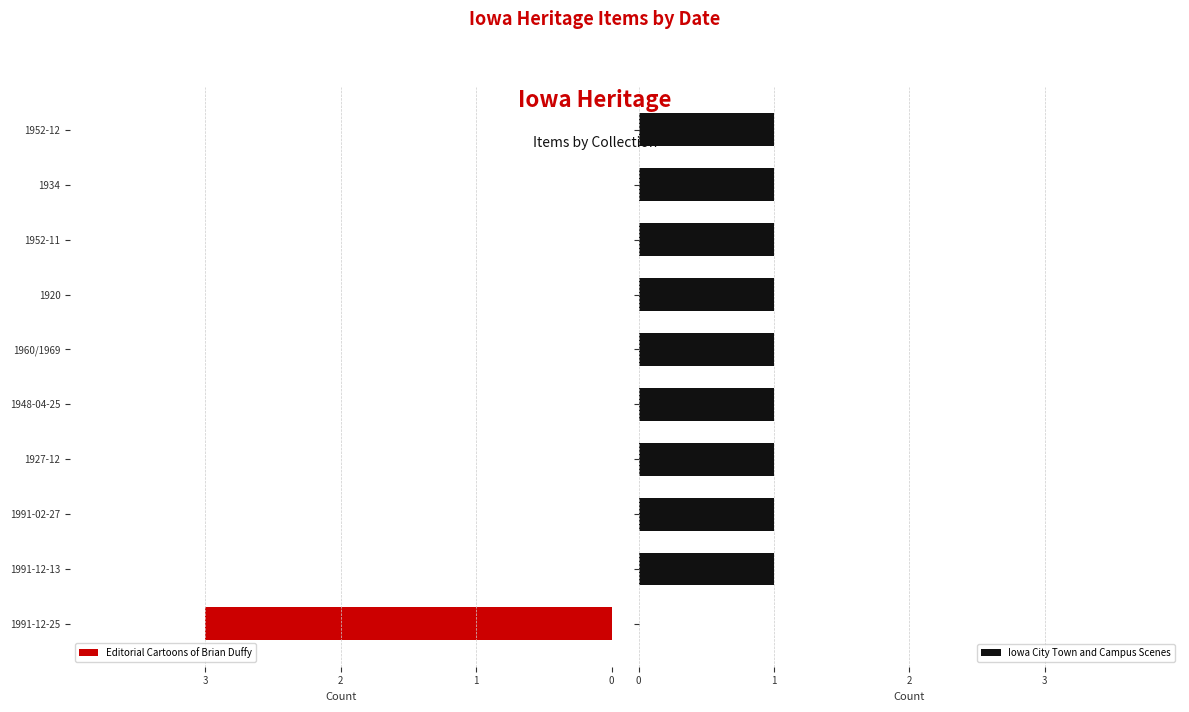

The Iowa City Town and Campus Scenes series shows 1 at 1991-02-27. True or false?

False